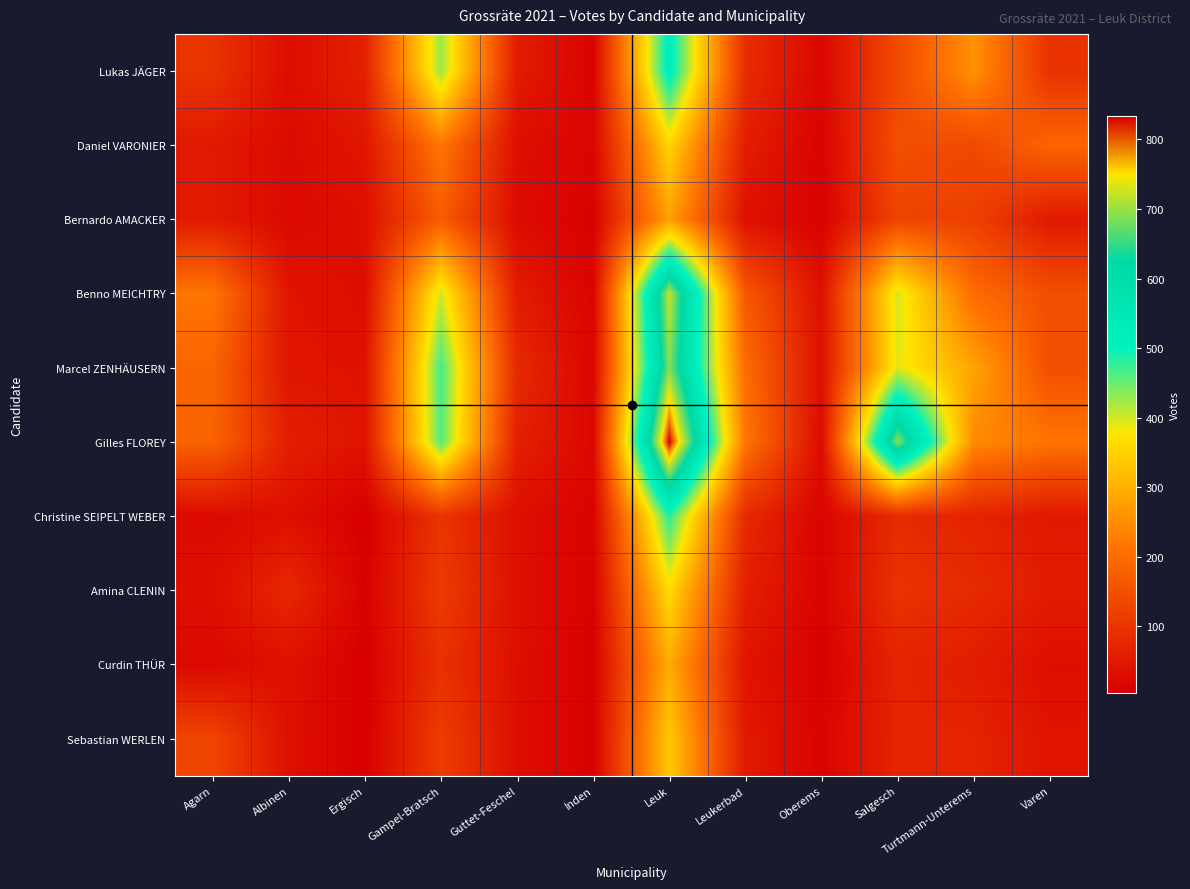

Reading left to right, extract all data points from this chart.

Lukas JÄGER: Agarn=98	Albinen=29	Ergisch=64	Gampel-Bratsch=428	Guttet-Feschel=55	Inden=11	Leuk=524	Leukerbad=86	Oberems=18	Salgesch=139	Turtmann-Unterems=257	Varen=95
Daniel VARONIER: Agarn=50	Albinen=26	Ergisch=44	Gampel-Bratsch=218	Guttet-Feschel=32	Inden=15	Leuk=354	Leukerbad=58	Oberems=10	Salgesch=146	Turtmann-Unterems=137	Varen=188
Bernardo AMACKER: Agarn=52	Albinen=22	Ergisch=33	Gampel-Bratsch=172	Guttet-Feschel=26	Inden=8	Leuk=277	Leukerbad=36	Oberems=9	Salgesch=128	Turtmann-Unterems=120	Varen=51
Benno MEICHTRY: Agarn=215	Albinen=41	Ergisch=30	Gampel-Bratsch=400	Guttet-Feschel=55	Inden=13	Leuk=721	Leukerbad=164	Oberems=34	Salgesch=398	Turtmann-Unterems=198	Varen=146
Marcel ZENHÄUSERN: Agarn=187	Albinen=42	Ergisch=38	Gampel-Bratsch=470	Guttet-Feschel=80	Inden=16	Leuk=689	Leukerbad=201	Oberems=34	Salgesch=391	Turtmann-Unterems=283	Varen=147
Gilles FLOREY: Agarn=184	Albinen=60	Ergisch=40	Gampel-Bratsch=461	Guttet-Feschel=63	Inden=20	Leuk=833	Leukerbad=217	Oberems=26	Salgesch=694	Turtmann-Unterems=245	Varen=213
Christine SEIPELT WEBER: Agarn=24	Albinen=33	Ergisch=4	Gampel-Bratsch=99	Guttet-Feschel=32	Inden=11	Leuk=484	Leukerbad=80	Oberems=13	Salgesch=82	Turtmann-Unterems=69	Varen=49
Amina CLENIN: Agarn=31	Albinen=77	Ergisch=8	Gampel-Bratsch=111	Guttet-Feschel=34	Inden=9	Leuk=365	Leukerbad=62	Oberems=11	Salgesch=95	Turtmann-Unterems=82	Varen=54
Curdin THÜR: Agarn=22	Albinen=36	Ergisch=5	Gampel-Bratsch=92	Guttet-Feschel=32	Inden=7	Leuk=294	Leukerbad=43	Oberems=7	Salgesch=69	Turtmann-Unterems=57	Varen=32
Sebastian WERLEN: Agarn=130	Albinen=34	Ergisch=5	Gampel-Bratsch=114	Guttet-Feschel=31	Inden=6	Leuk=335	Leukerbad=51	Oberems=11	Salgesch=70	Turtmann-Unterems=68	Varen=41